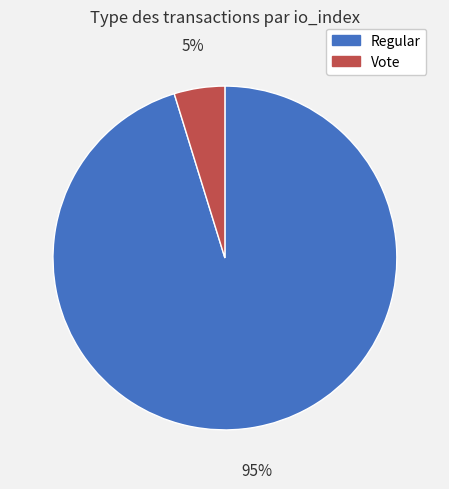

Count the number of slices in the pie.

2